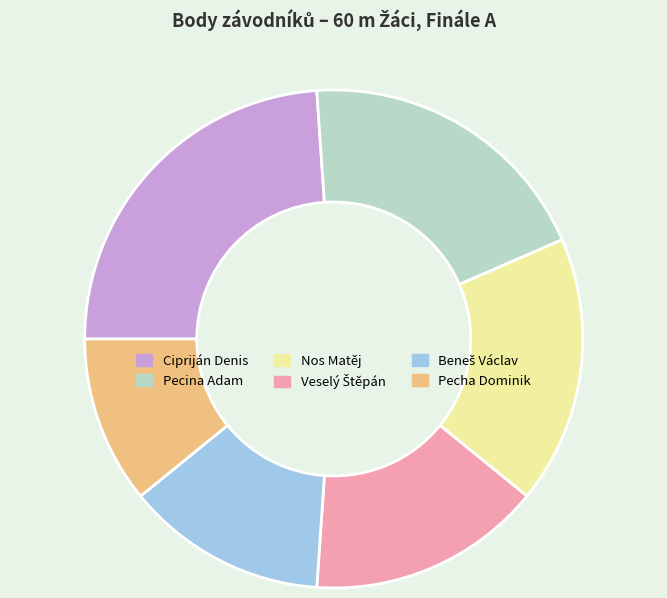

Which has a higher value, Cipriján Denis or Pecina Adam?

Cipriján Denis